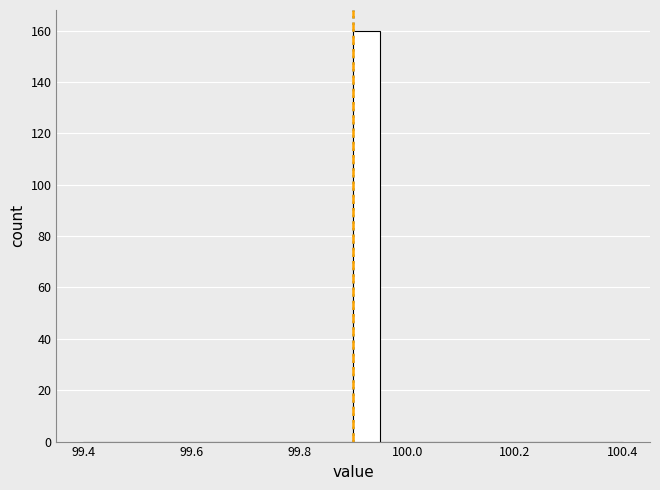

Read against the x-axis, roughly where is the centre of the tallest bar?

99.92